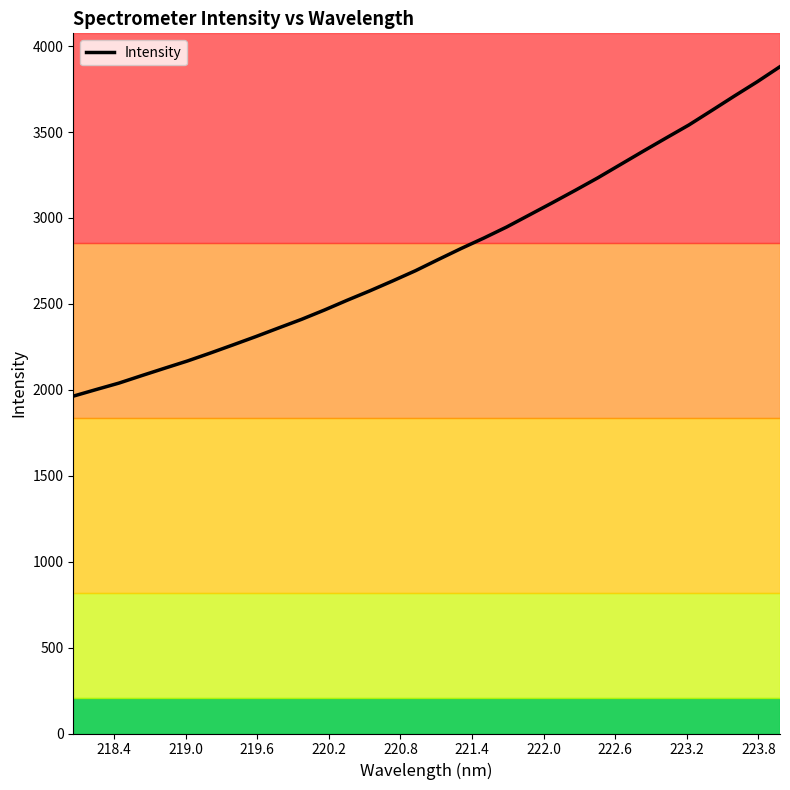

What is the maximum value shown in the chart?

3880.6